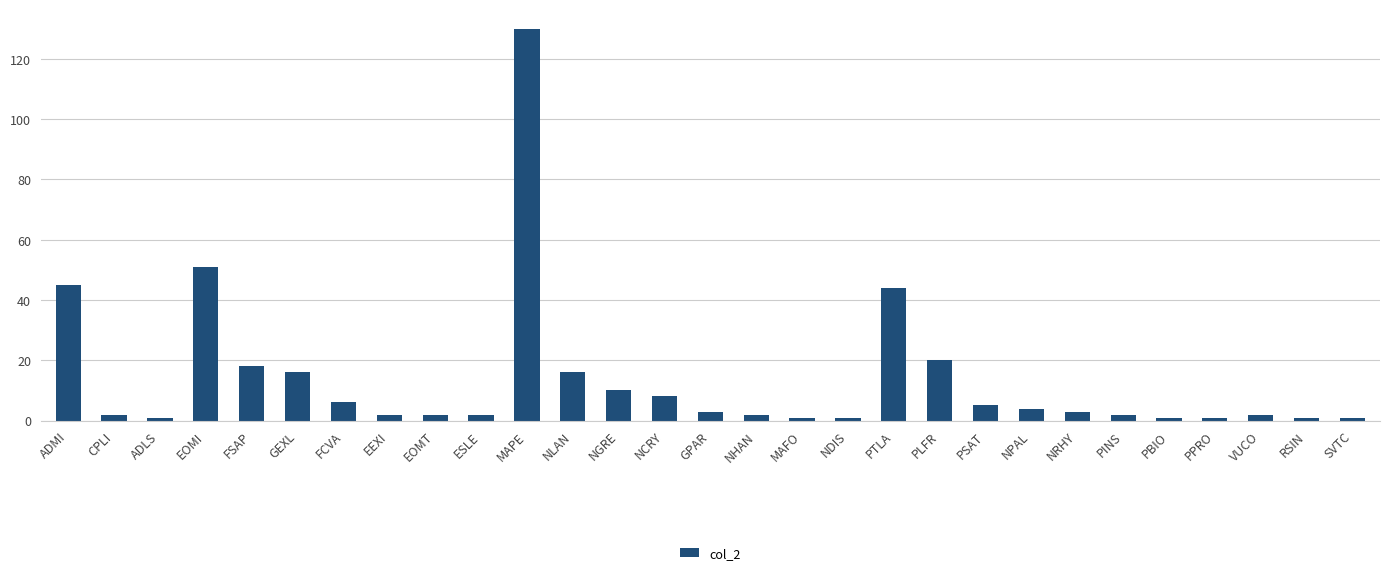

What is the greatest value displayed?

130